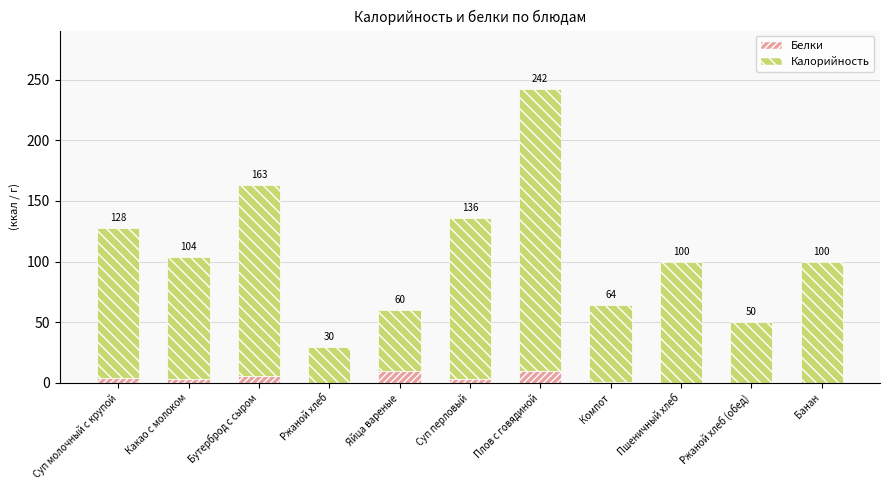

Are the bars horizontal?

No